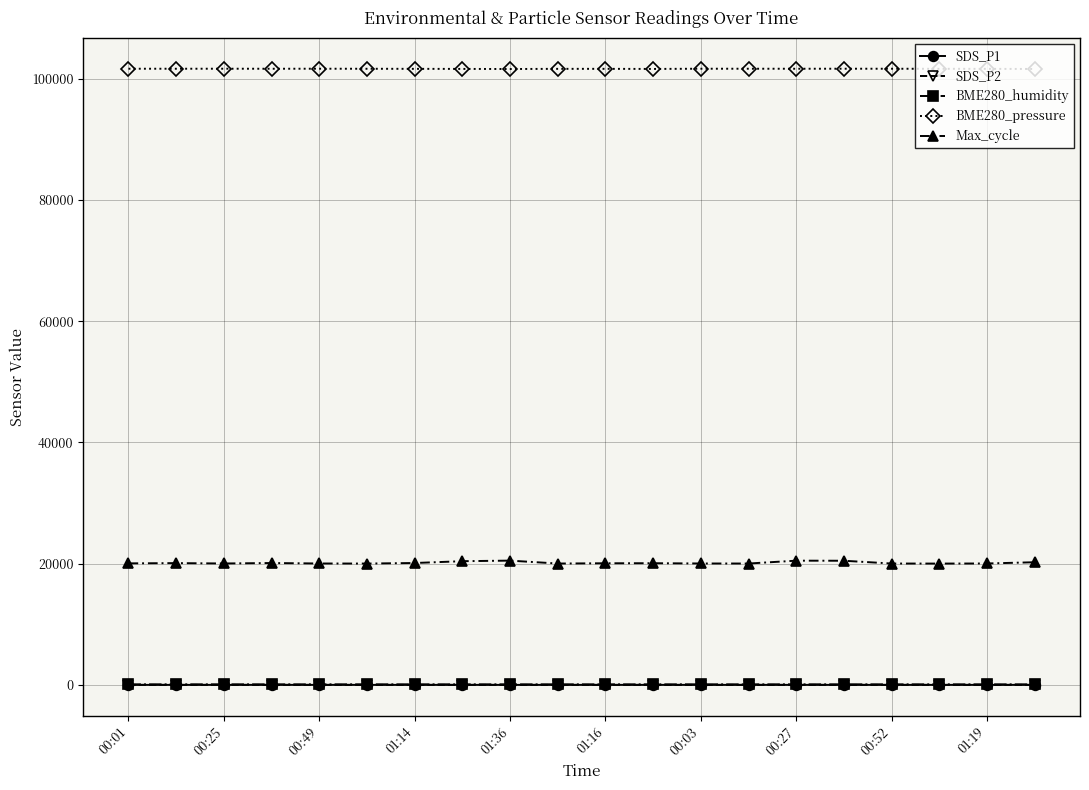

Which series has the largest total across all categories?

BME280_pressure